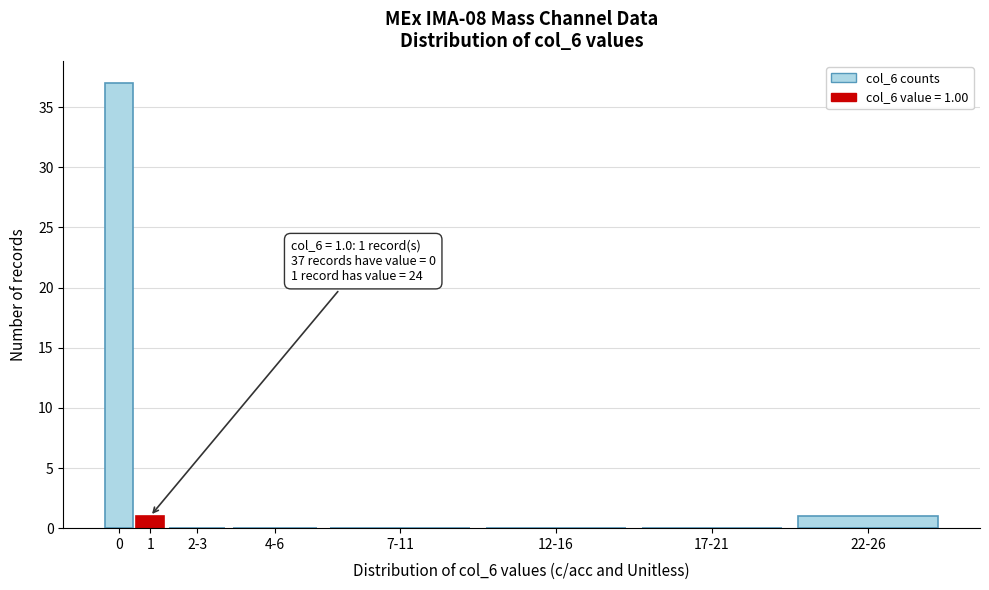

Reading right to left, what are all the values shown in this chart?

22-26=1	17-21=0	12-16=0	7-11=0	4-6=0	2-3=0	1=1	0=37